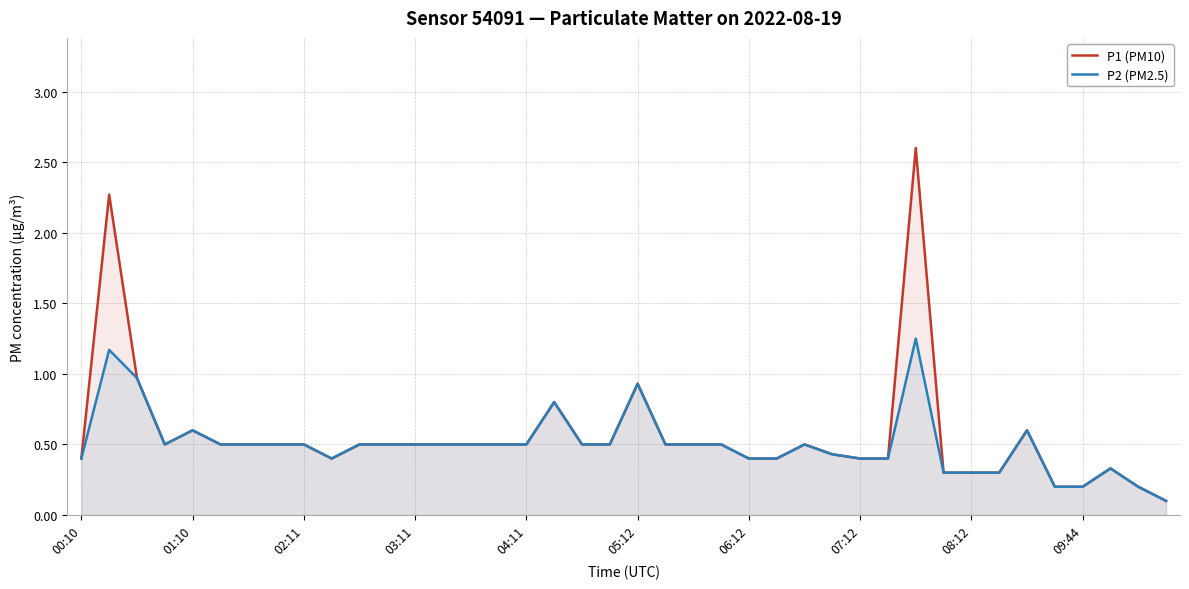

What is the difference between the second highest and second lowest values in the P2 (PM2.5) series?

1.0